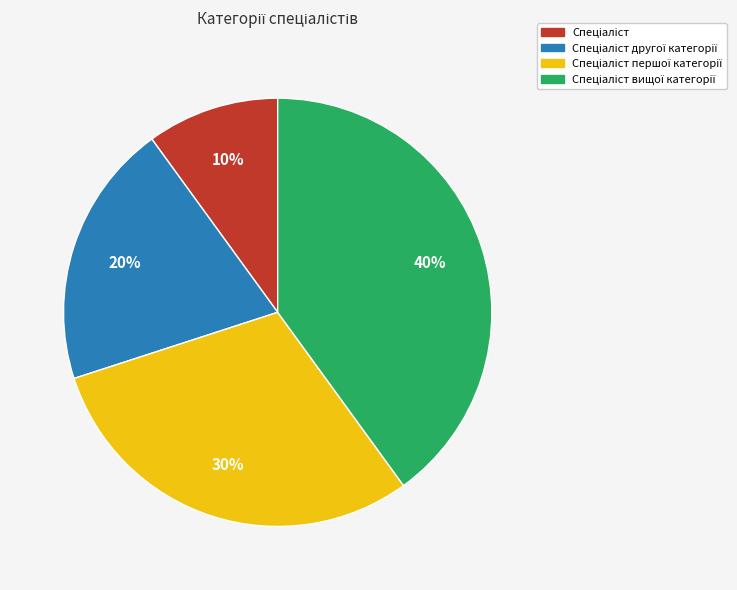

Is there any slice that represents more than half of the pie?

No